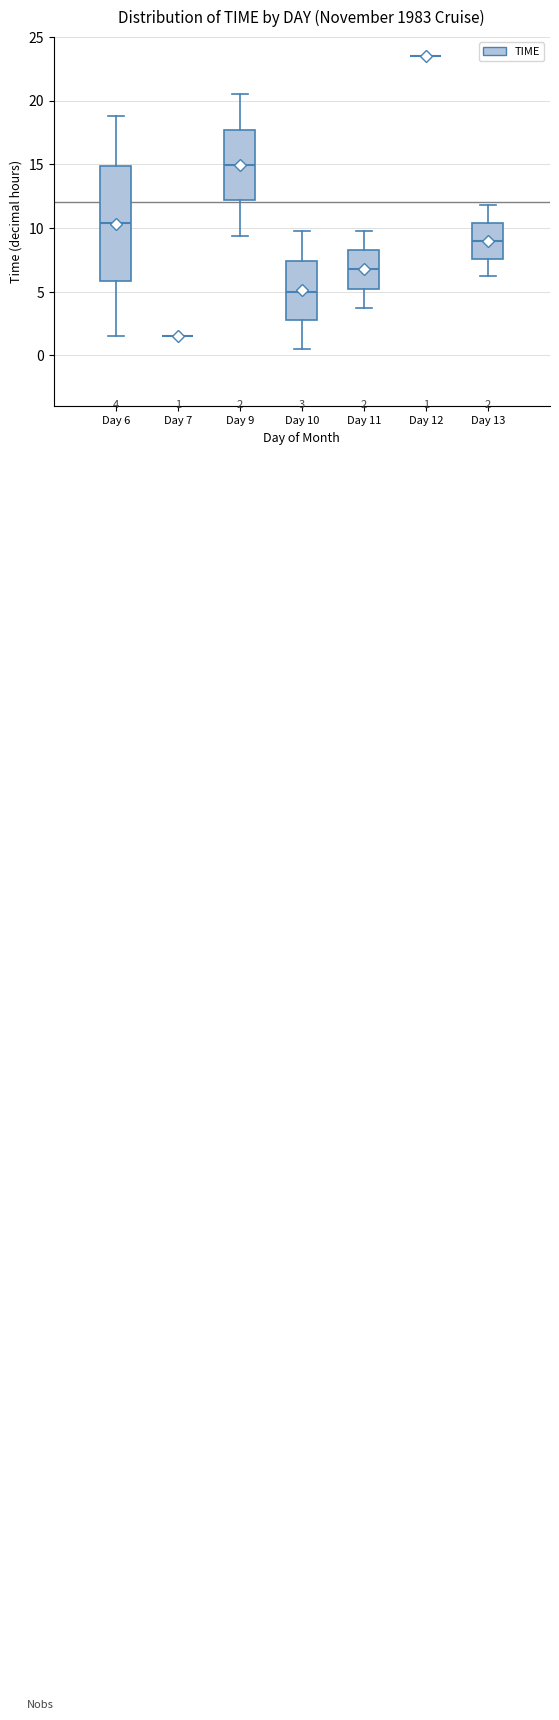

Comparing the boxes themselves (not the whiskers), which one is the tallest?

Day 6